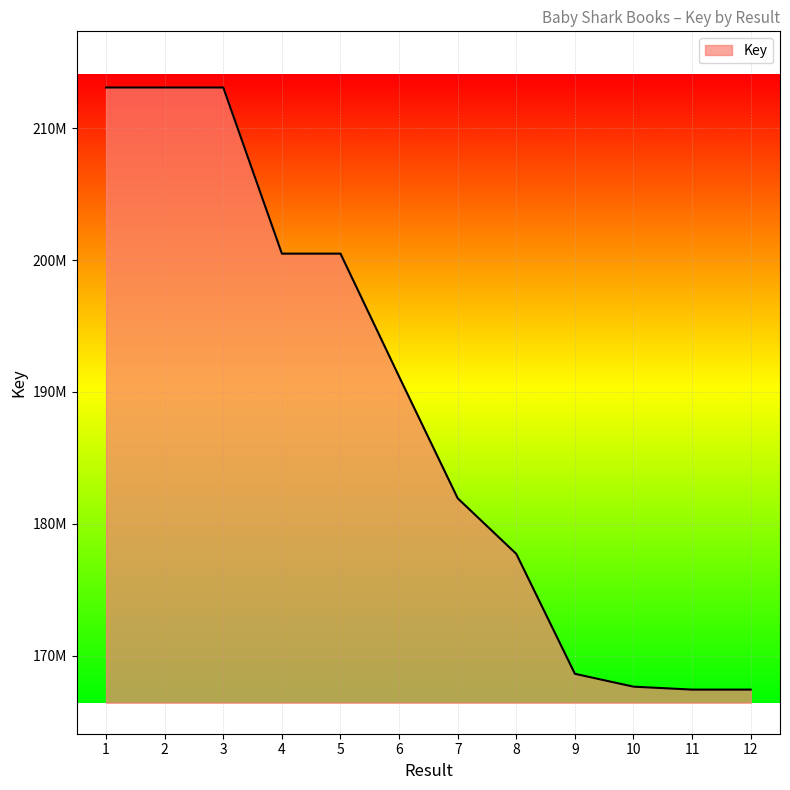

Does the chart display data point markers on the line(s)?

No